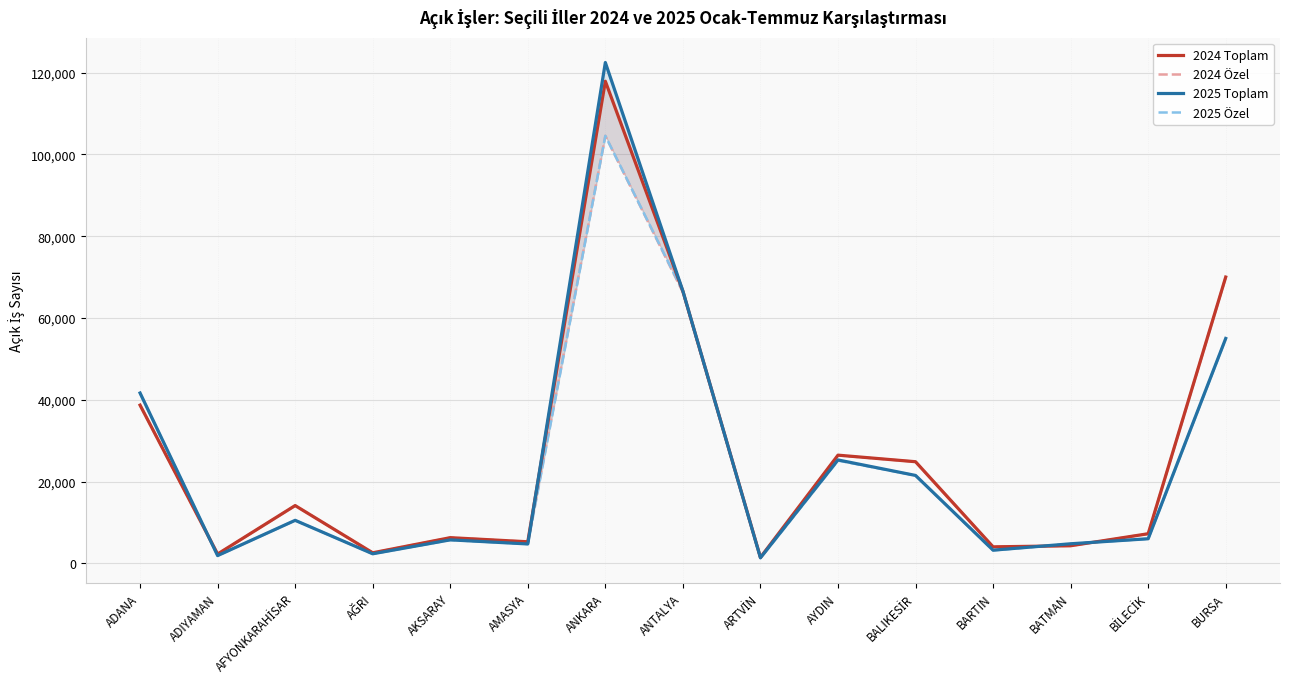

What is the spread (max minus min) of values at ANKARA?

17934